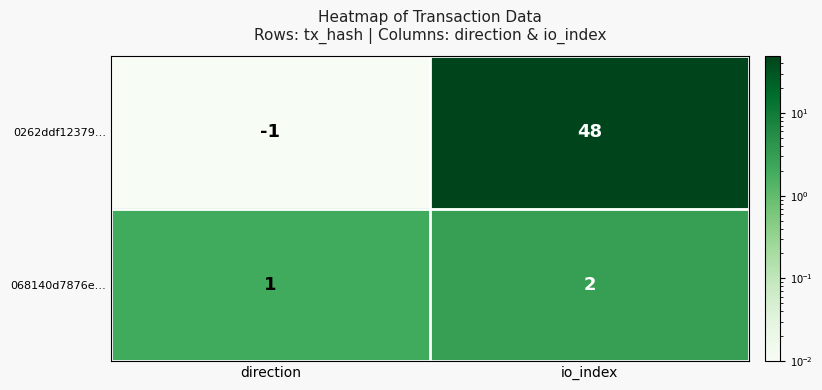

At how many categories does at least one series exceed 7?

1